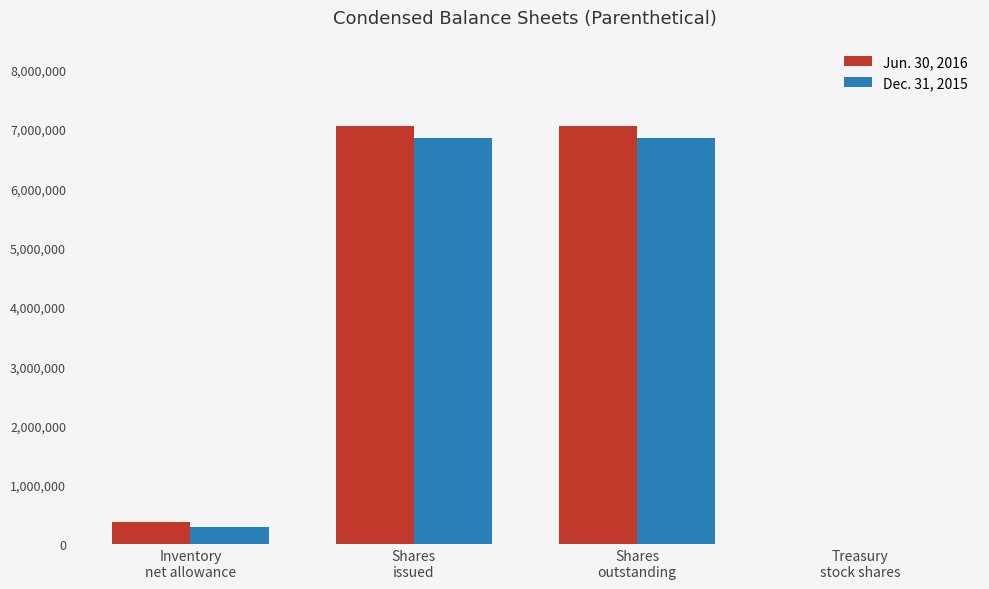

What is the greatest value displayed?

7052353